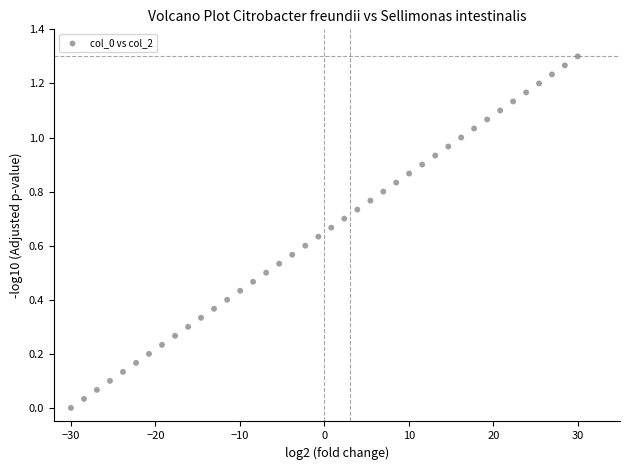

What is the range of X values (max minus min)?

60.0